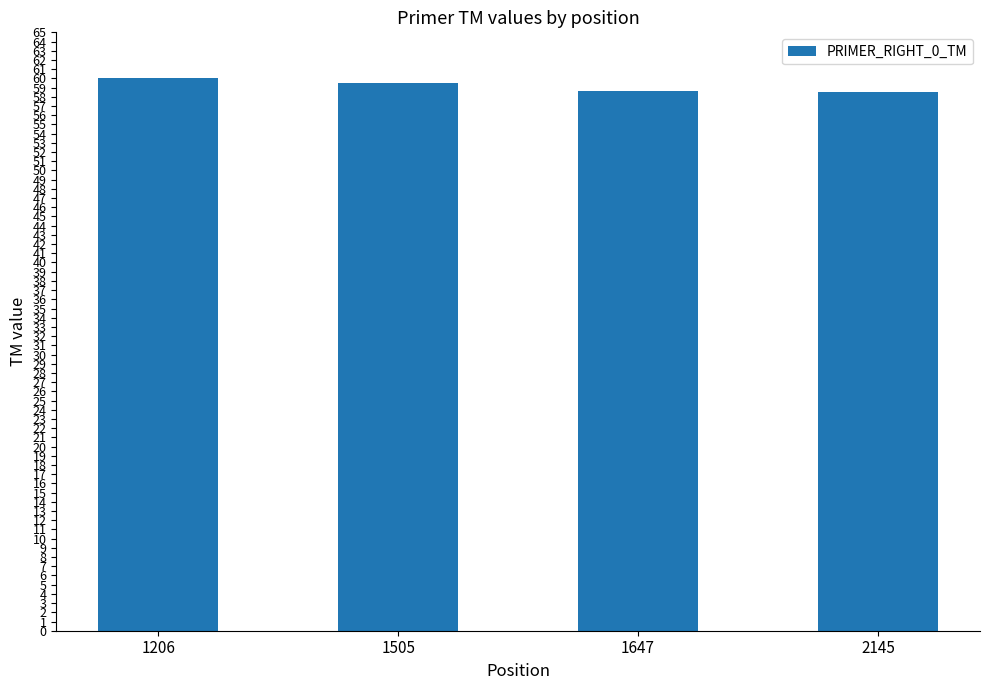

The chart shows a value of 79.3 at 2145. True or false?

False